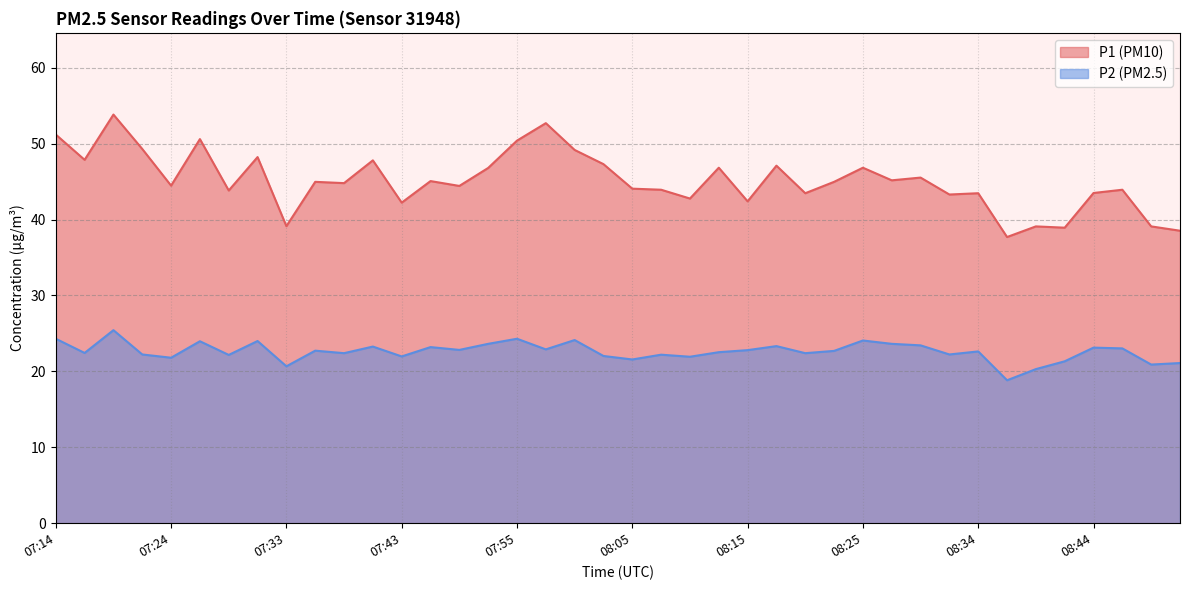

In P2, how many points are higher than both neighbors (excluding endpoints)?

13